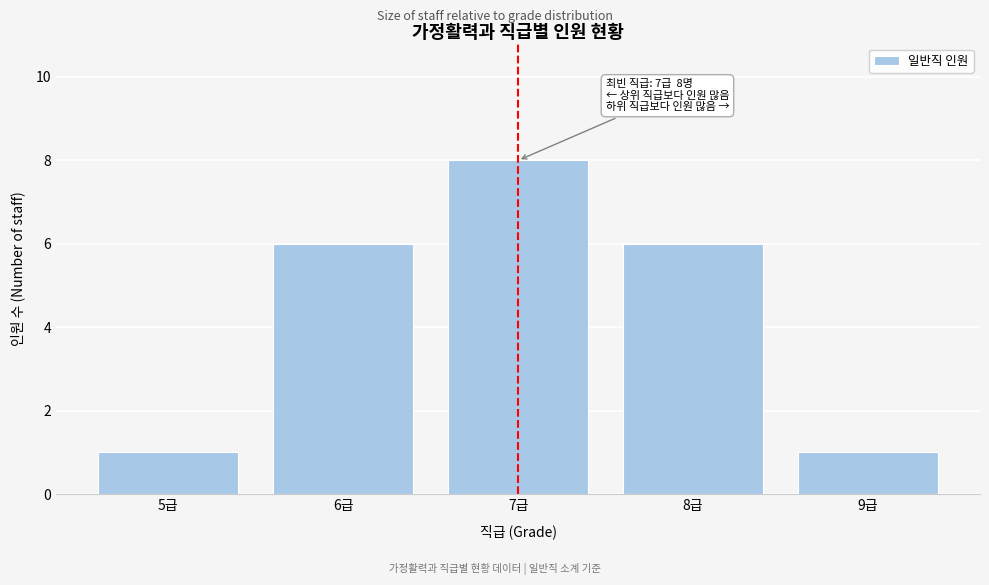

Reading right to left, what are all the values shown in this chart?

9급=1	8급=6	7급=8	6급=6	5급=1